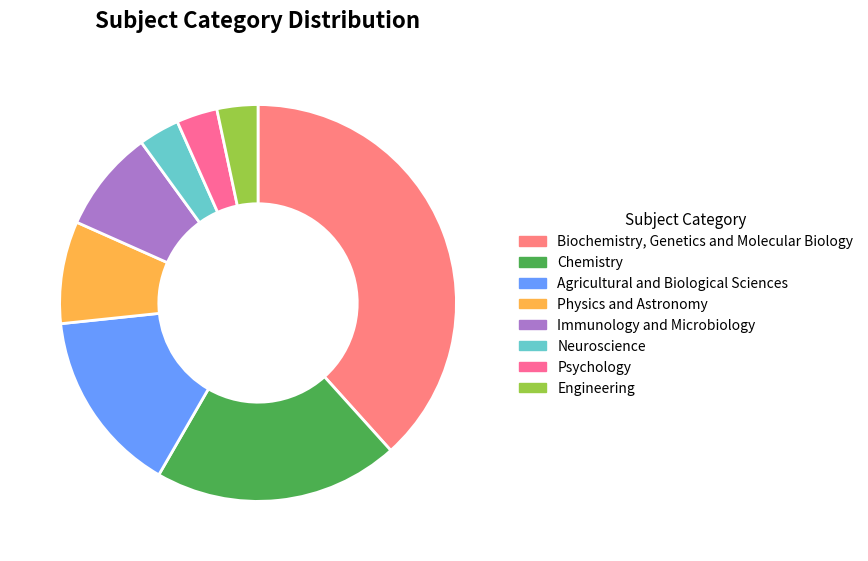

How many slices are in this pie chart?

8